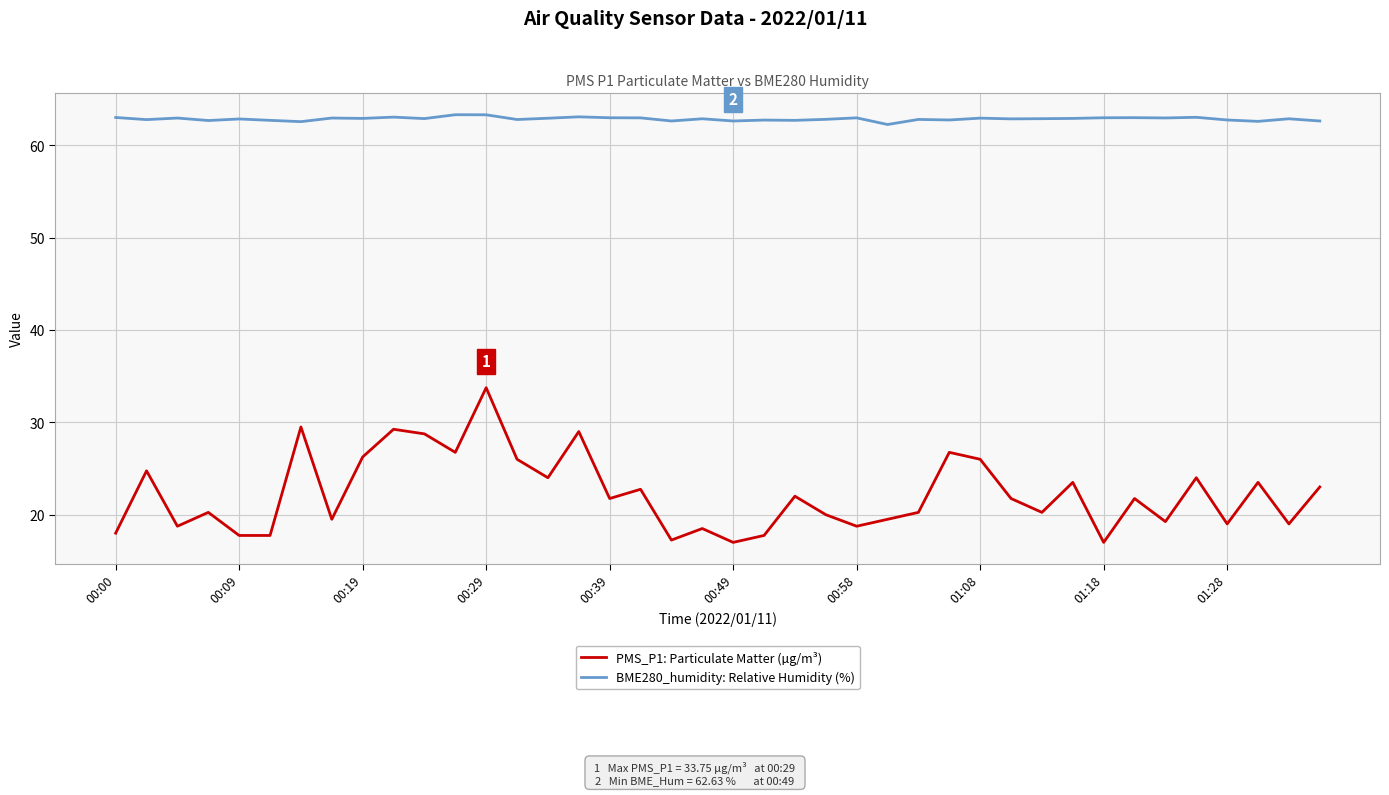

What is the sum of all BME280_humidity: Relative Humidity (%) values?

2514.2